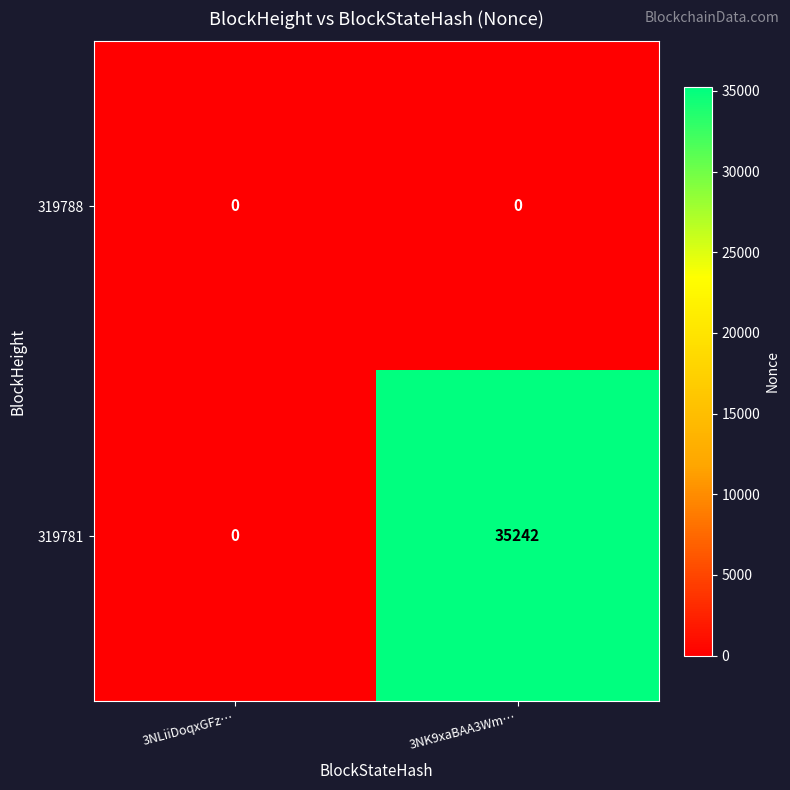

True or false: 319788 has a value of 0 at 3NK9xaBAA3Wm….

True